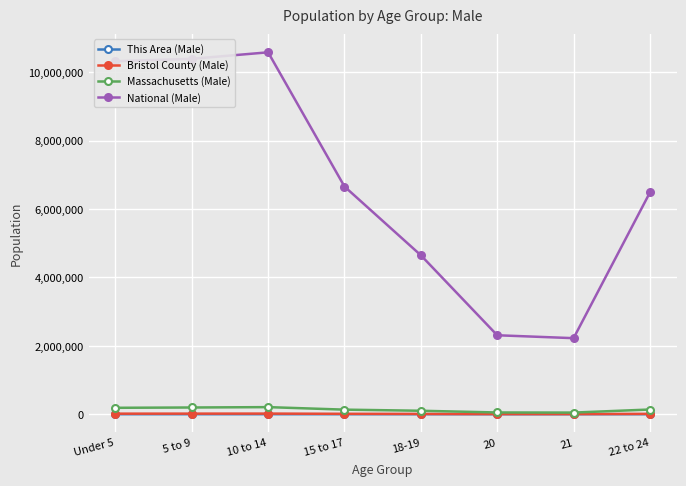

What is the value of the Bristol County (Male) point at the 5th from the left?

8221